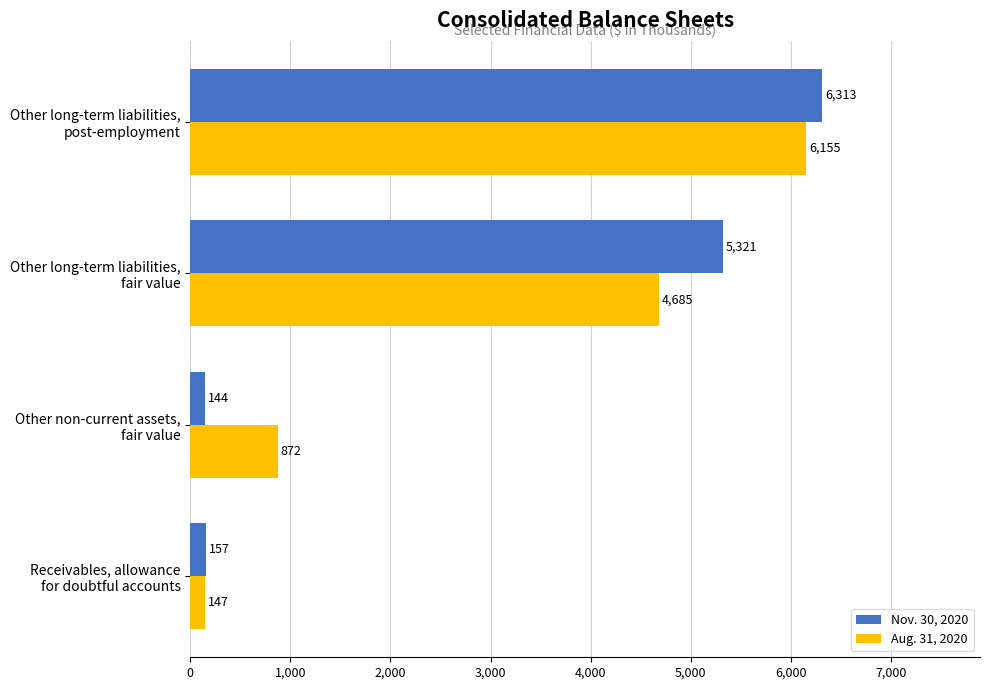

What is the difference between the second highest and minimum values in the Nov. 30, 2020 series?

5177